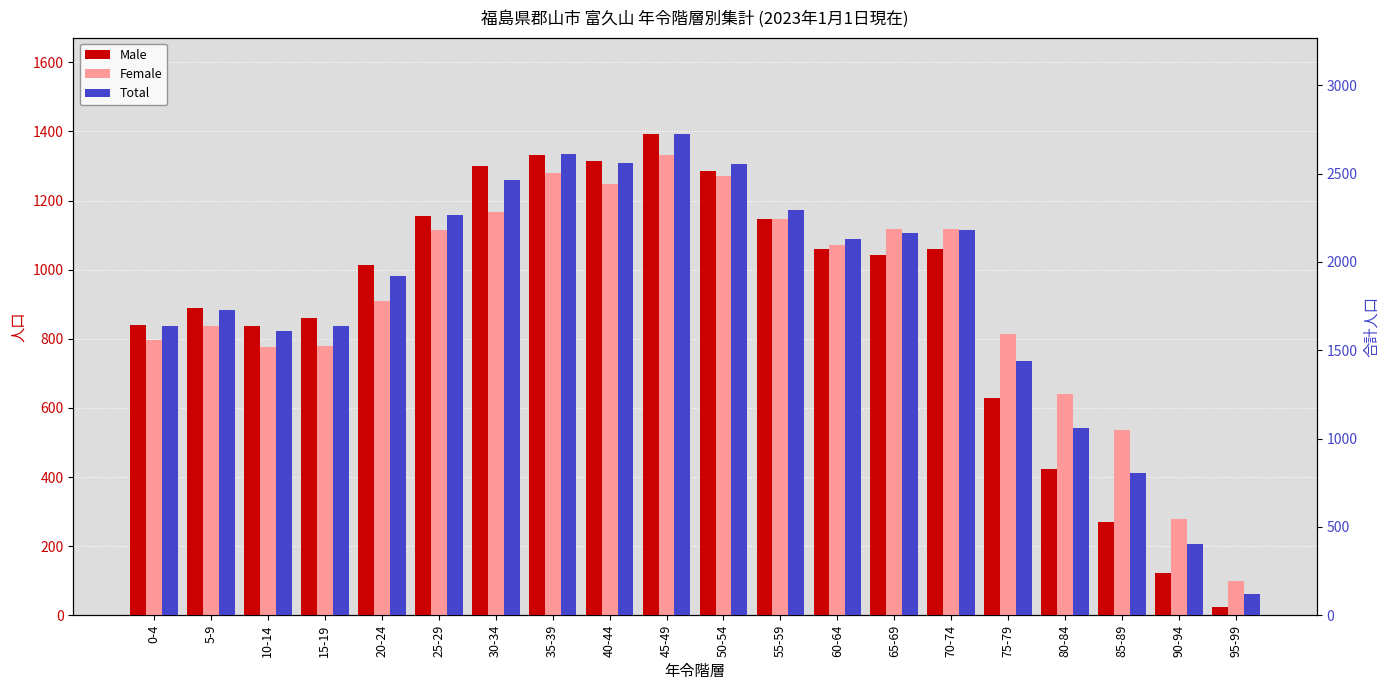

What is the difference between the maximum and second lowest values in the Male series?

1271